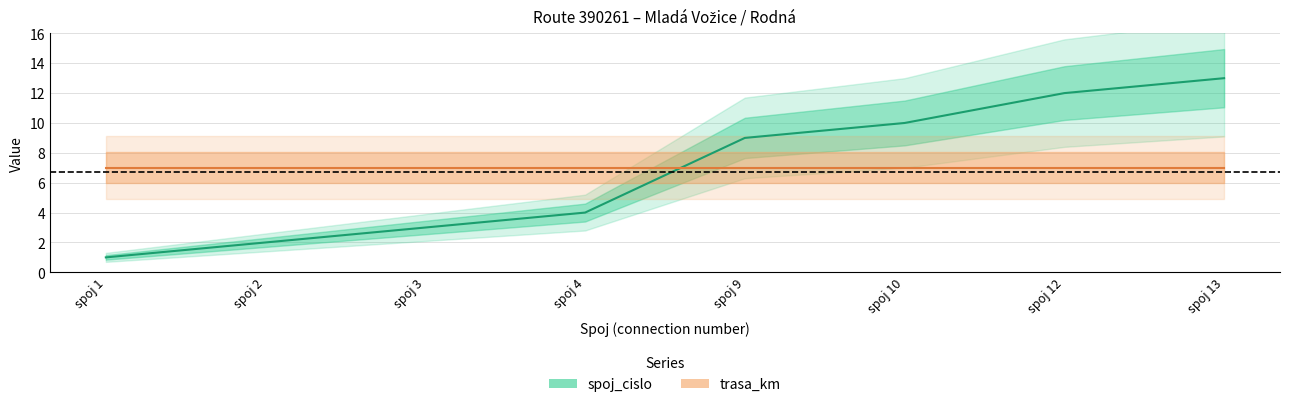

List the labels in order of value, largest first.

spoj 13, spoj 12, spoj 10, spoj 9, spoj 4, spoj 3, spoj 2, spoj 1